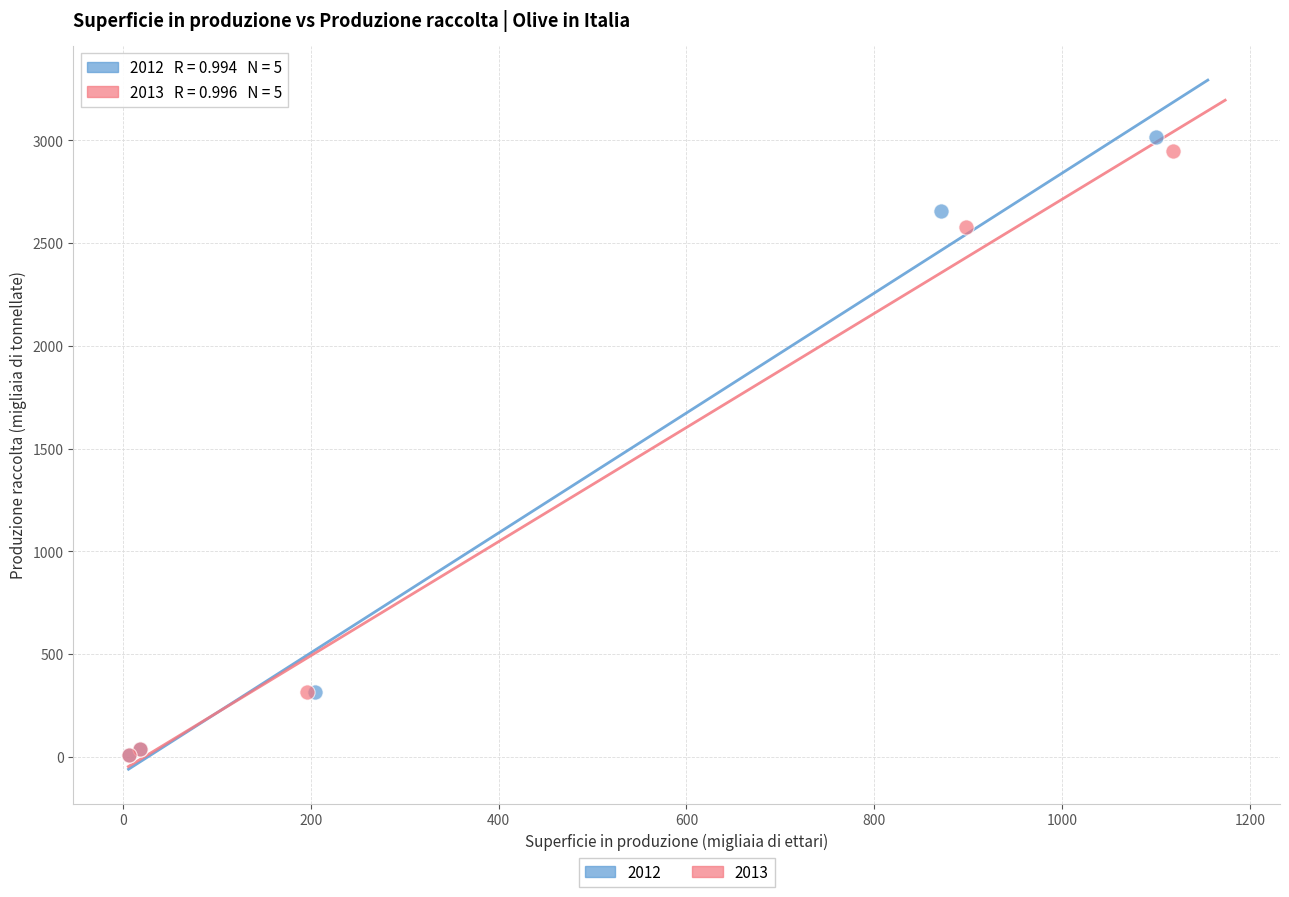

What are all the series names shown in the legend?

2012, 2013